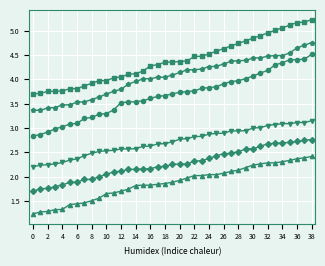

What is the minimum value shown in the chart?

1.2